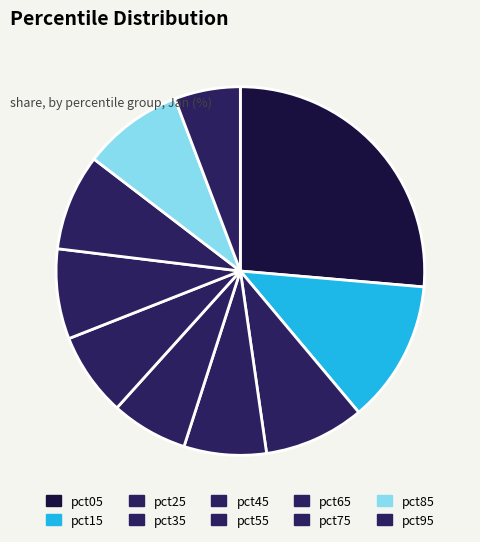

Does pct05 account for over 50% of the chart?

No